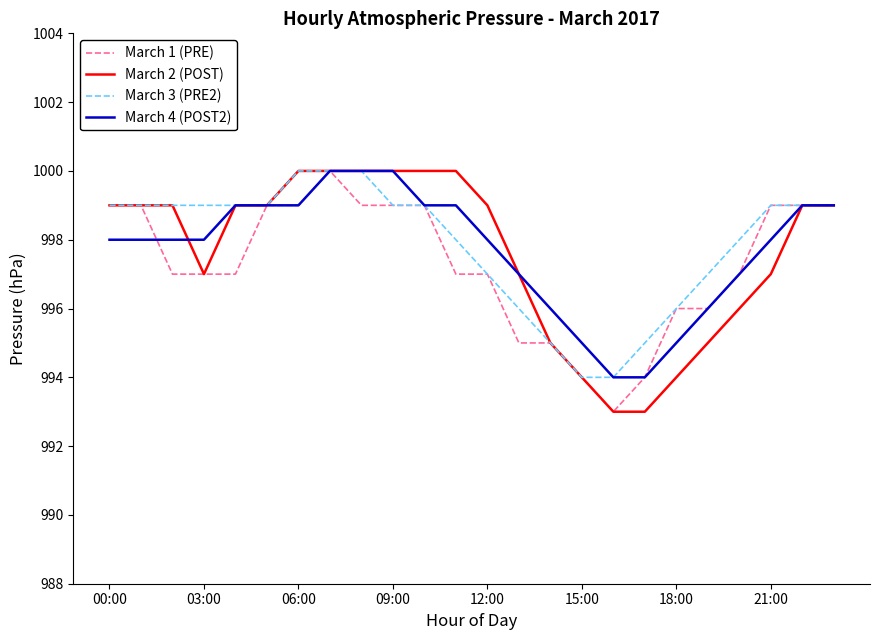

What is the minimum value shown in the chart?

993